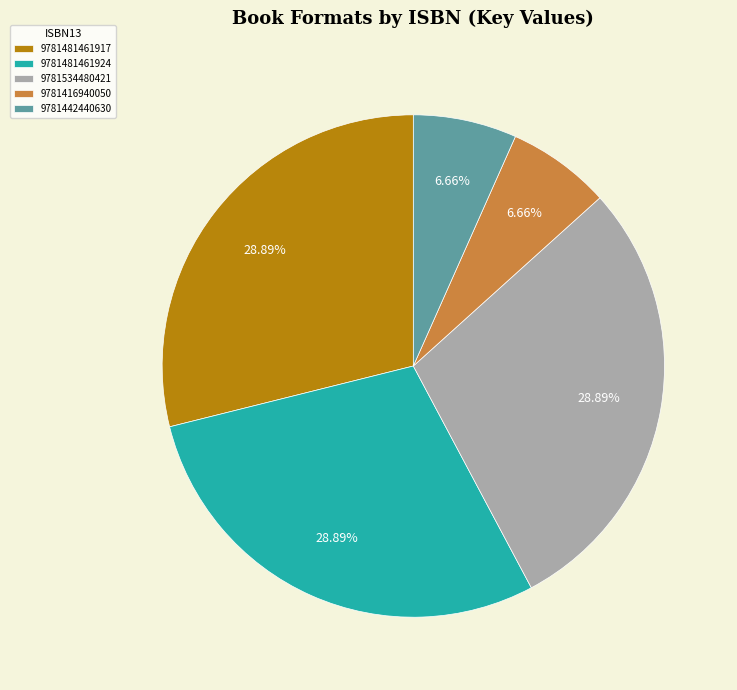

How many segments does this pie chart have?

5